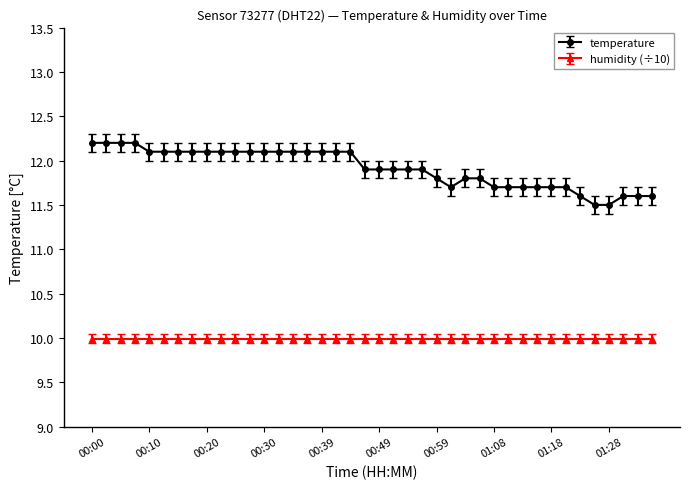

What is the maximum value shown in the chart?

12.2